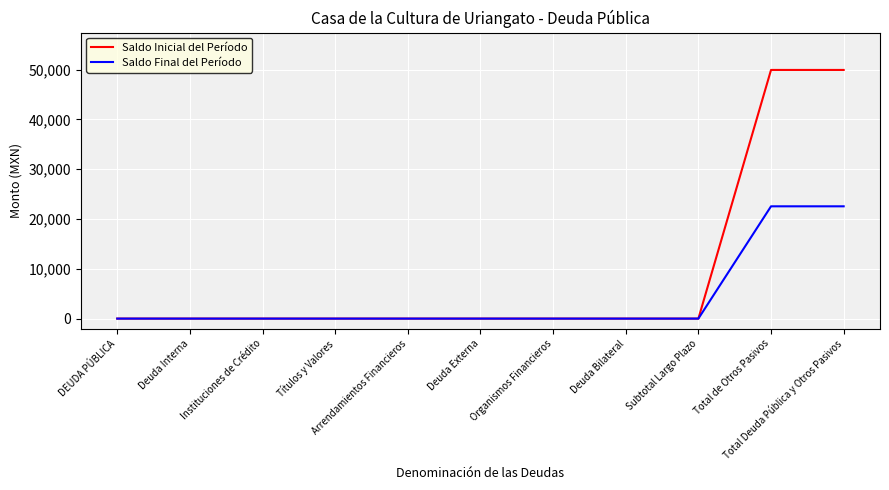

Rank the series by their average value, from highest to lowest.

Saldo Inicial del Período, Saldo Final del Período